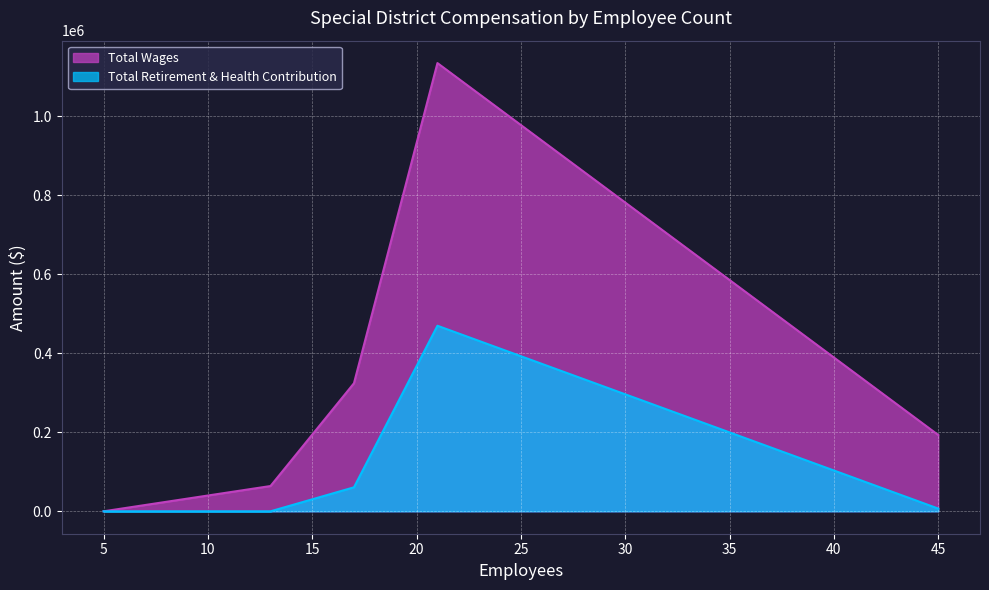

The value of Total Retirement & Health Contribution at 13 is 0. True or false?

True